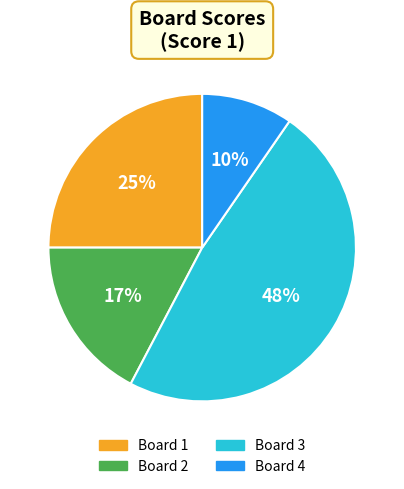

Does Board 2 account for over 50% of the chart?

No